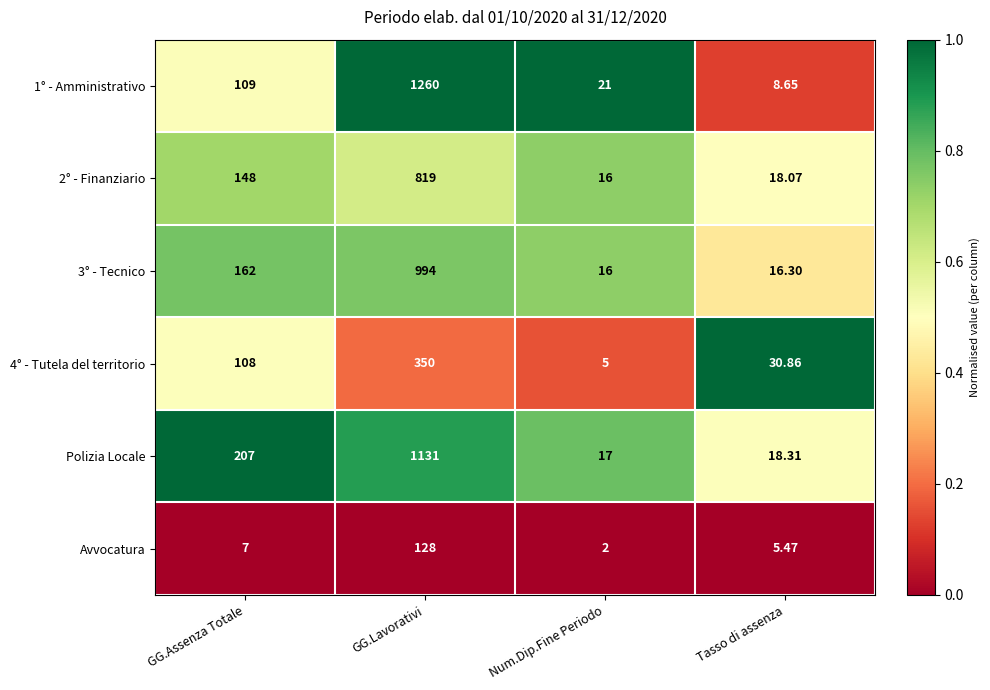

Rank the series at GG.Lavorativi from lowest to highest value.

Avvocatura, 4° - Tutela del territorio, 2° - Finanziario, 3° - Tecnico, Polizia Locale, 1° - Amministrativo